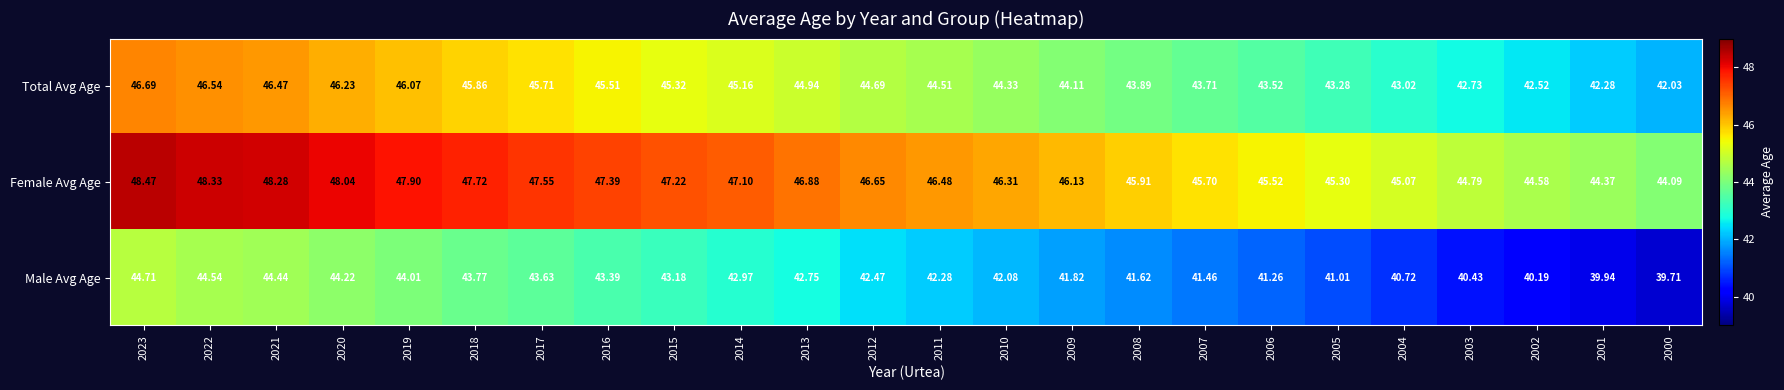

Between 2016 and 2002, which series saw the biggest shift?

Male Avg Age